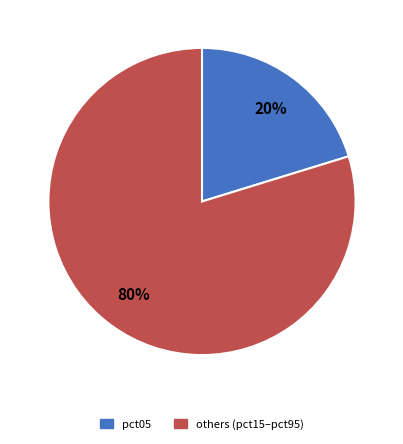

Is there a majority slice in this chart?

Yes